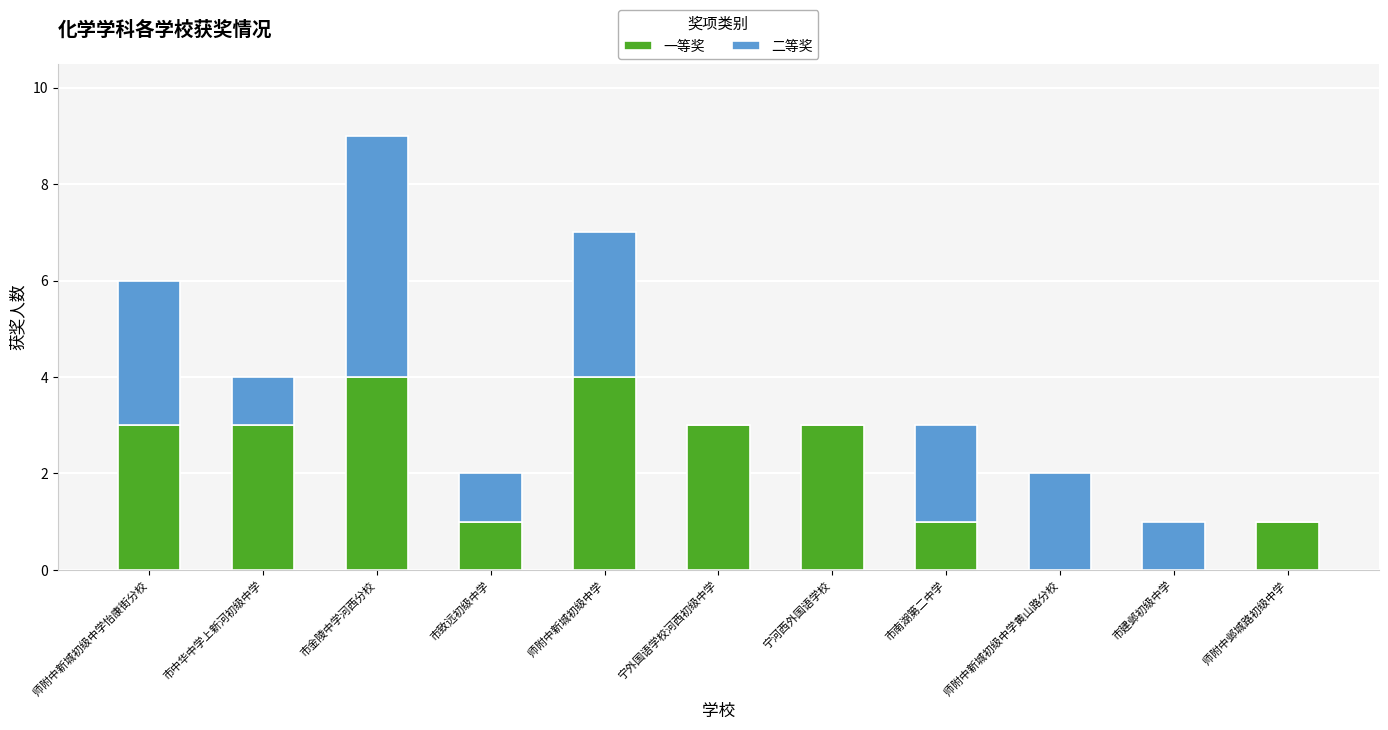

What is the approximate value of 一等奖 at 宁河西外国语学校?

3